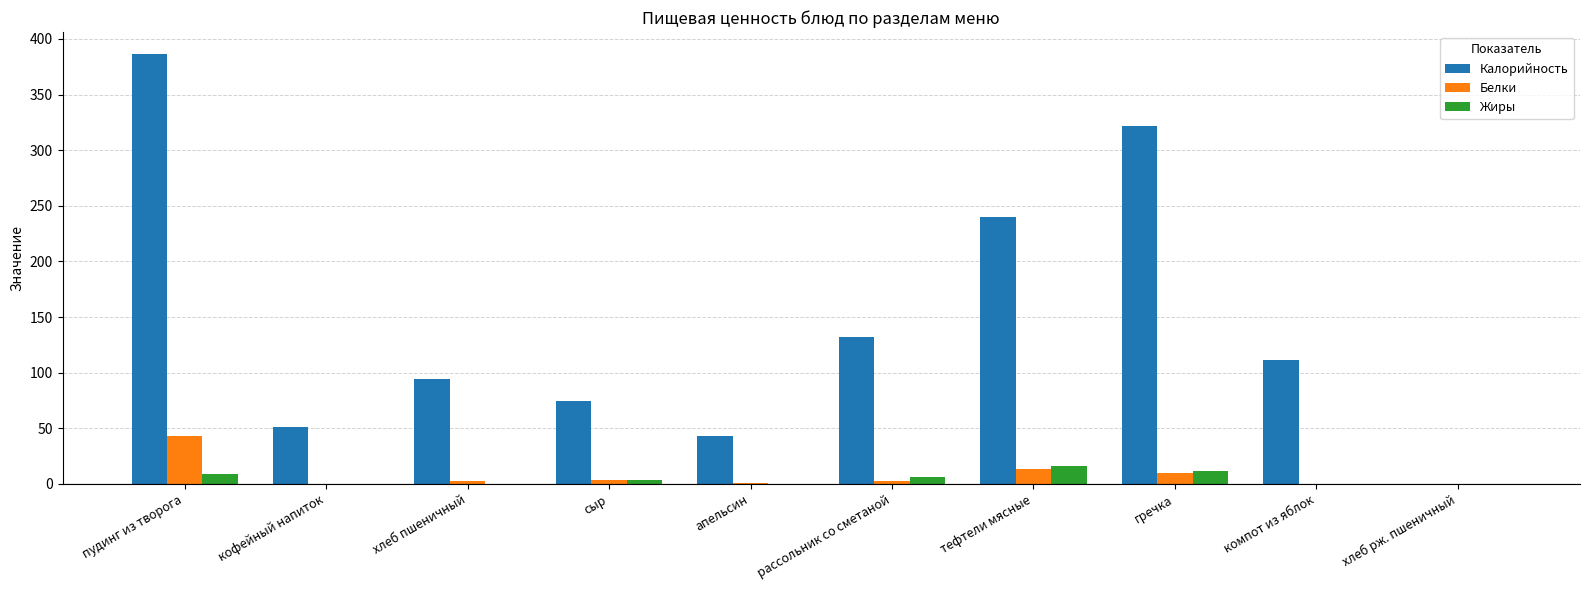

Does the chart contain stacked bars?

No